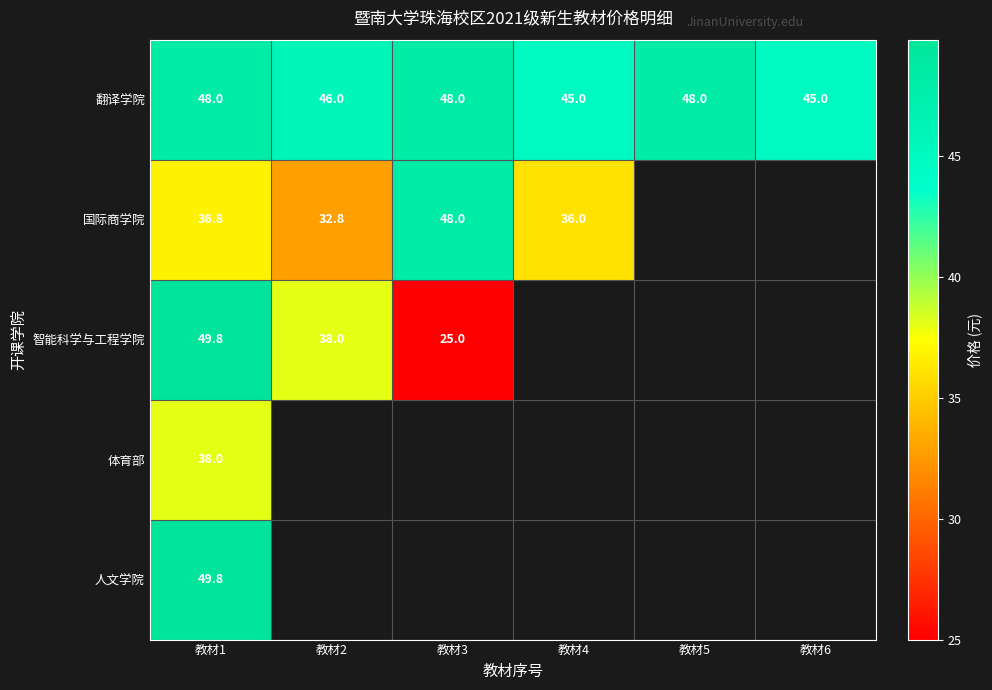

Is it true that 翻译学院 equals 48.0 at 教材1?

True